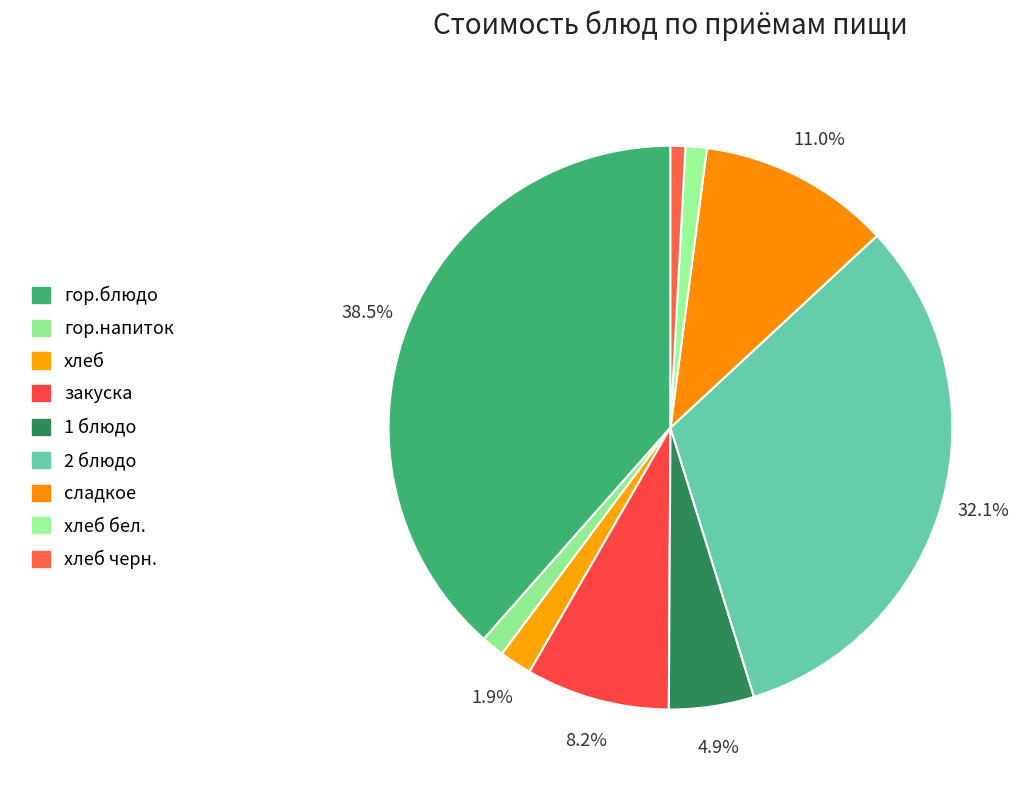

How many slices are in this pie chart?

9